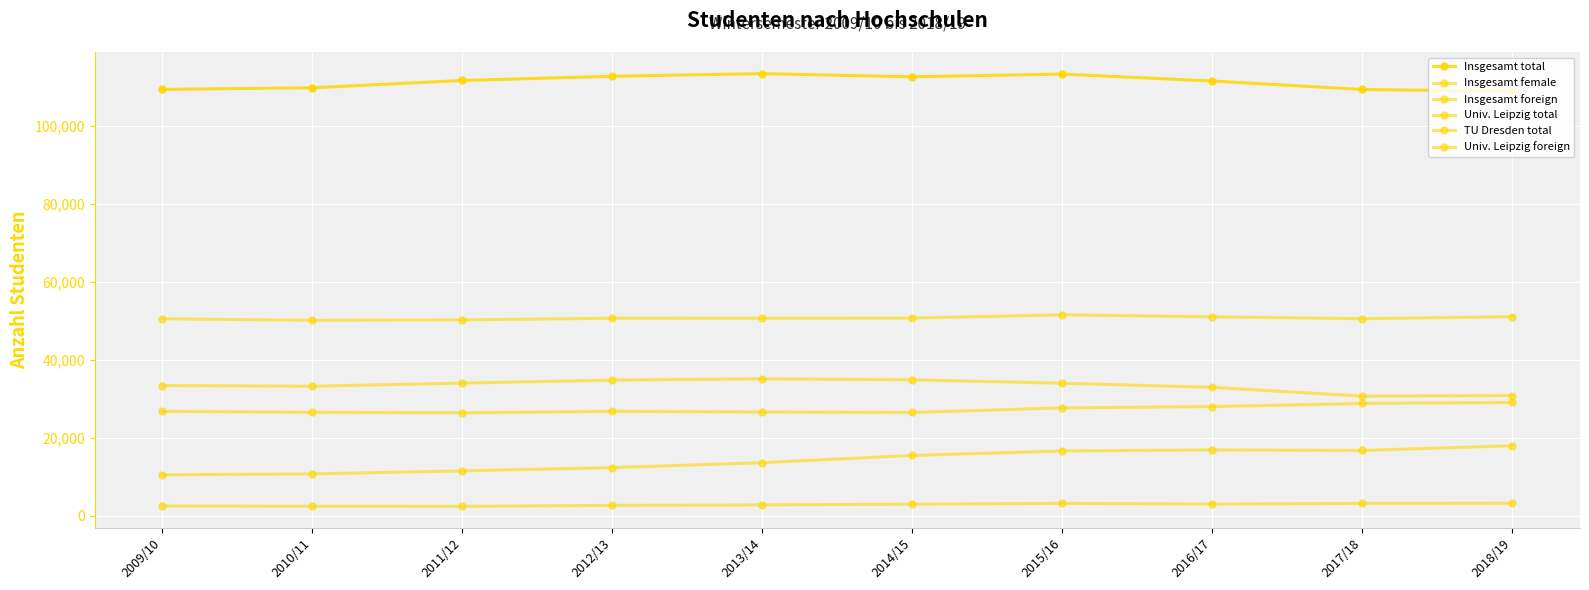

Count the number of categories in the chart.

10